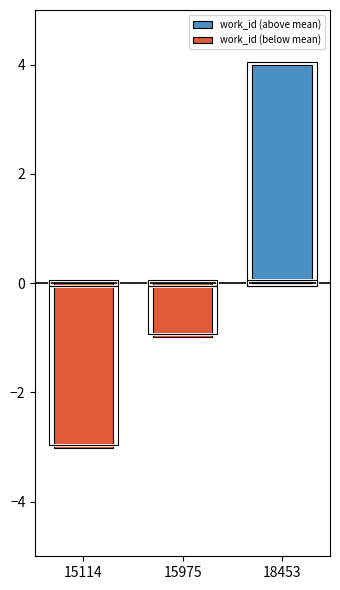

Does the chart contain any negative values?

Yes